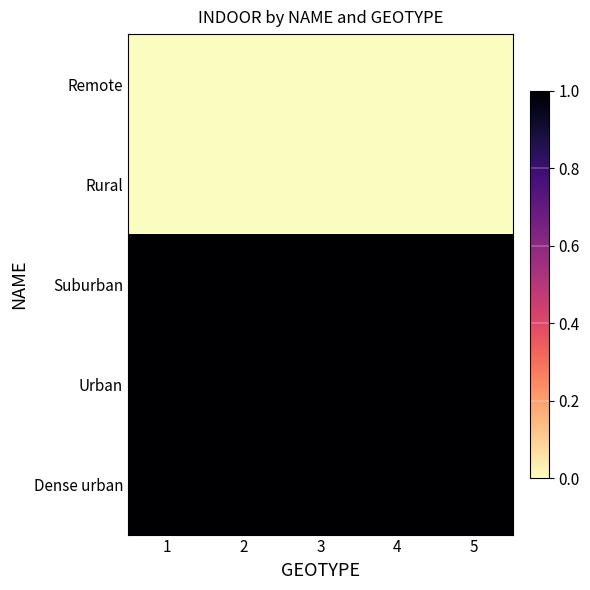

Between 1 and 3, which series saw the biggest shift?

Remote